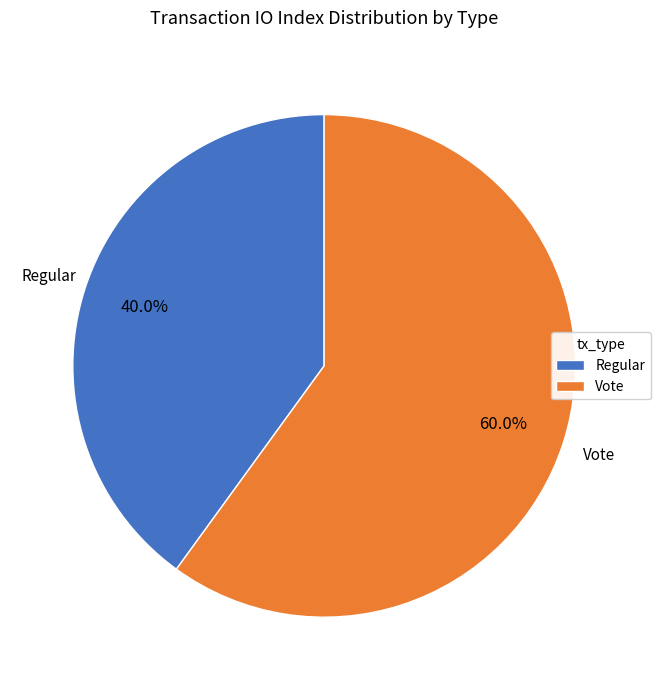

Is it true that Vote is 74% of the pie?

False